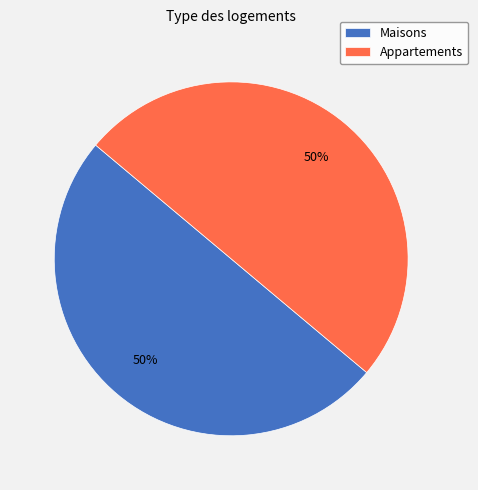

To the nearest percent, what is the average slice percentage?

50%